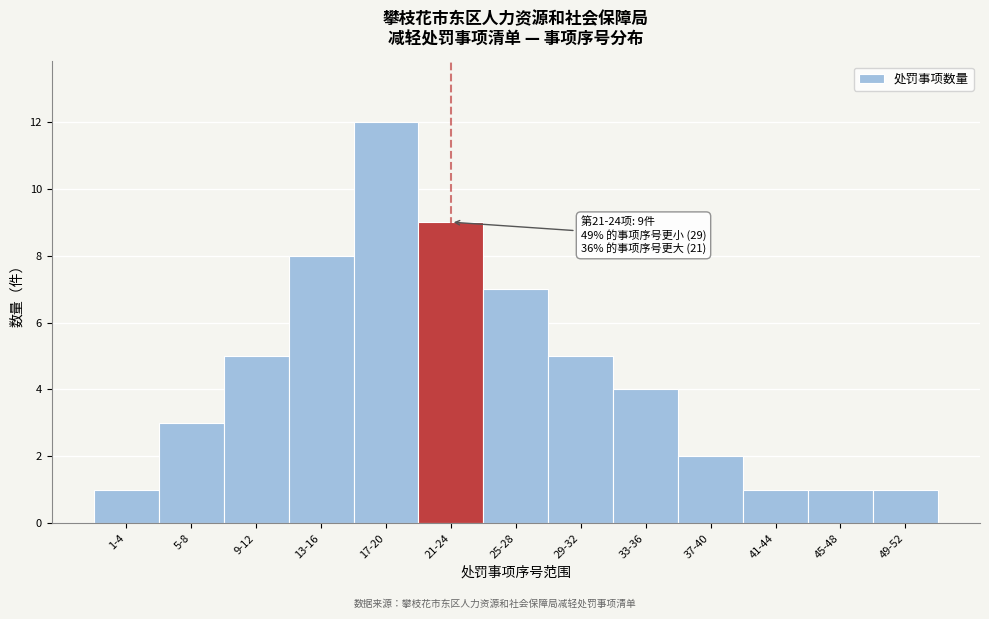

Reading left to right, transcribe all the data shown in this chart.

1	3	5	8	12	9	7	5	4	2	1	1	1